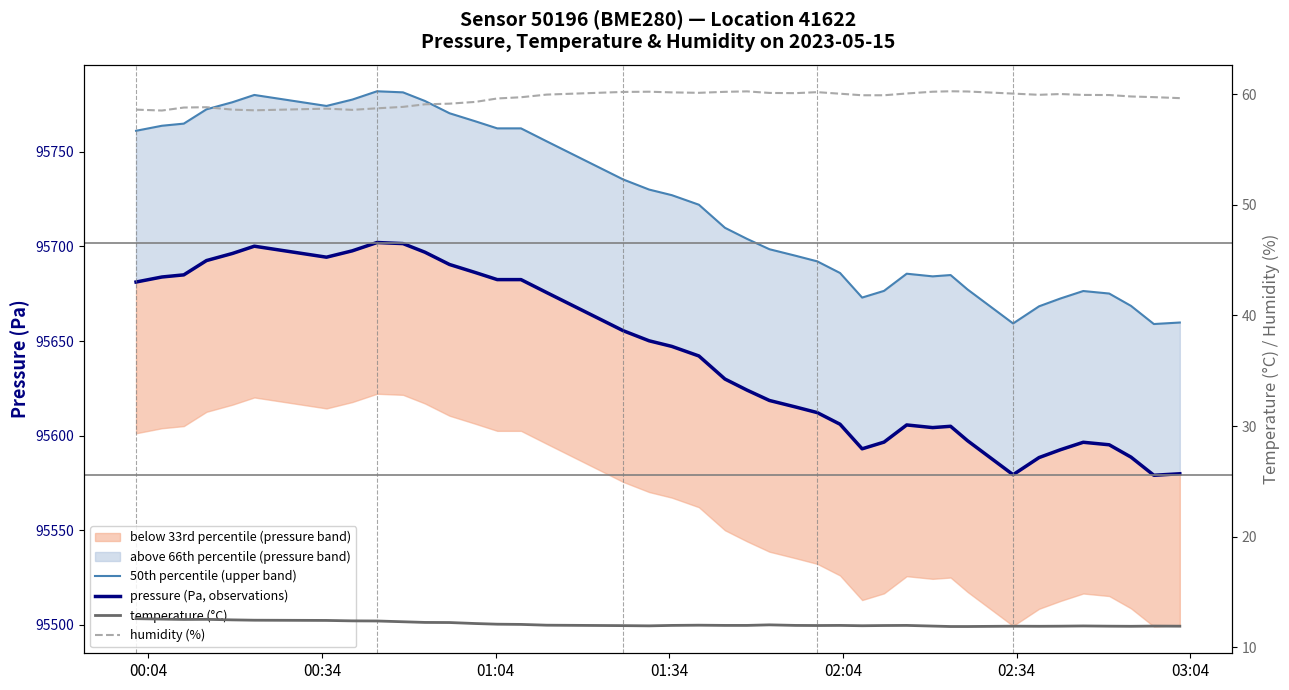

True or false: temperature (°C) has a value of 18.9 at 17.

False